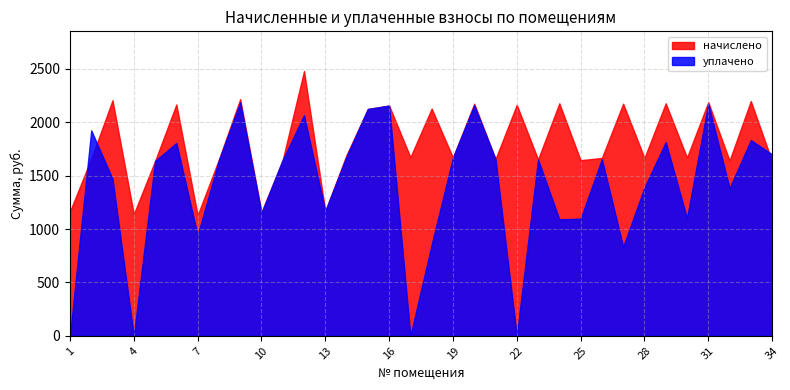

How many intersections are there between уплачено and начислено?

3